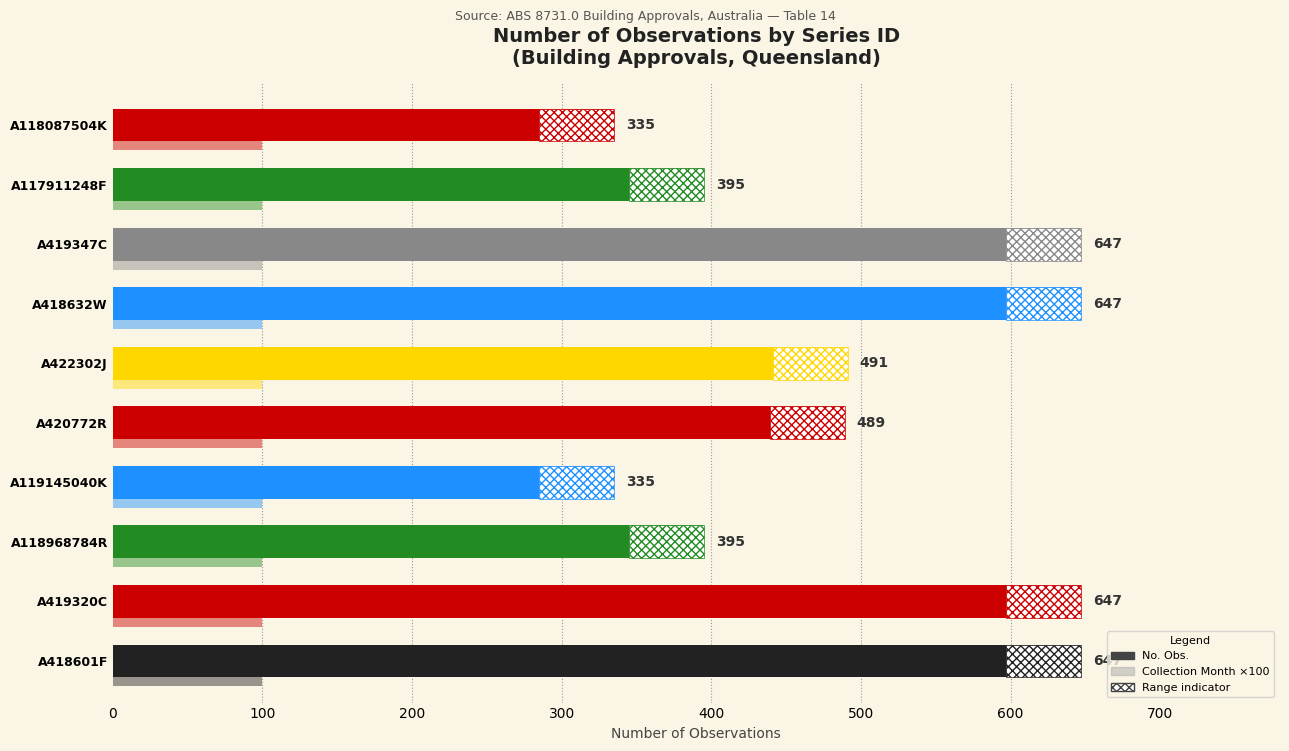

What position from the right is 9?

1